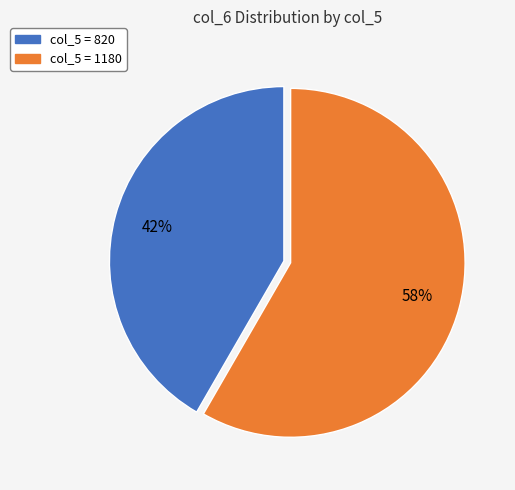

To the nearest percent, what is the average slice percentage?

50%